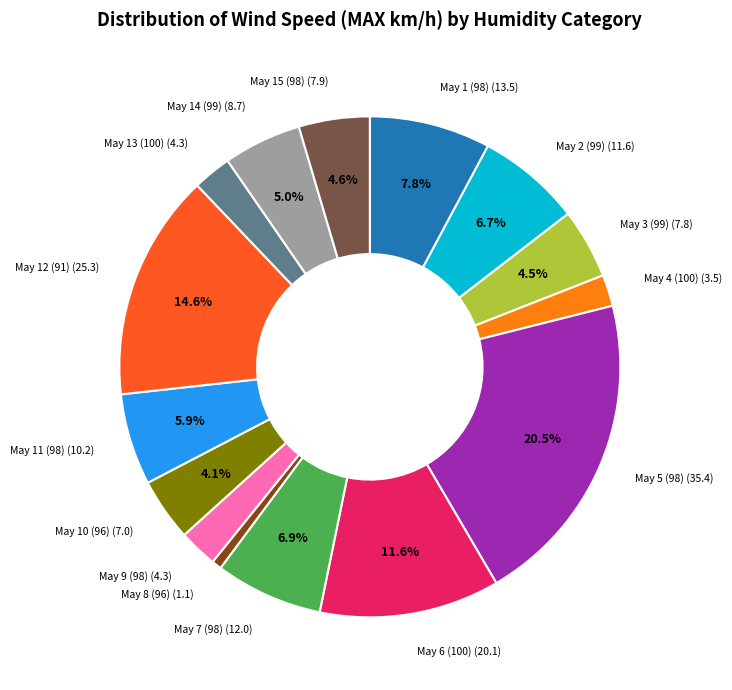

To the nearest percent, what percentage of the pie is May 2 (99)?

7%